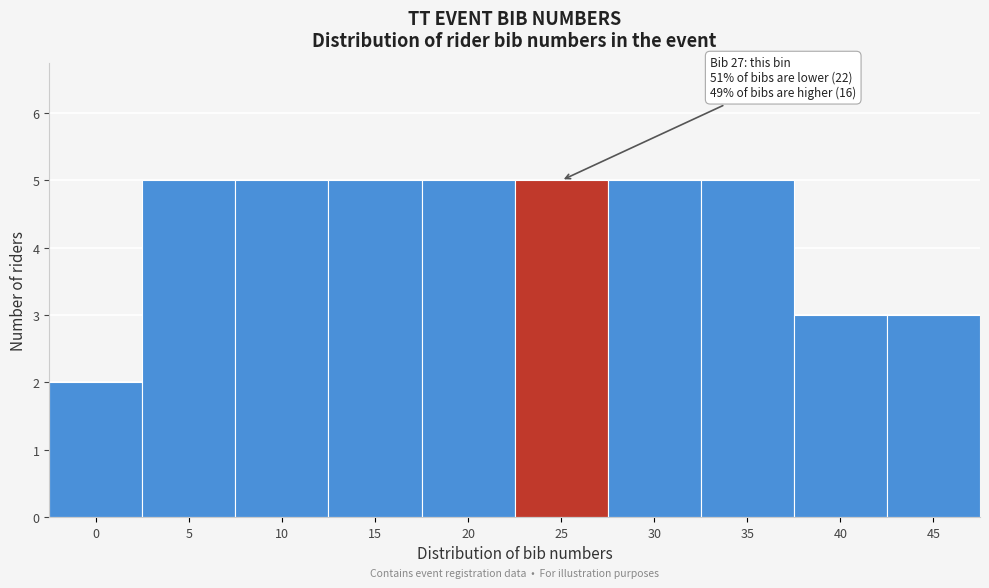

Reading left to right, extract all data points from this chart.

0=2	5=5	10=5	15=5	20=5	25=5	30=5	35=5	40=3	45=3